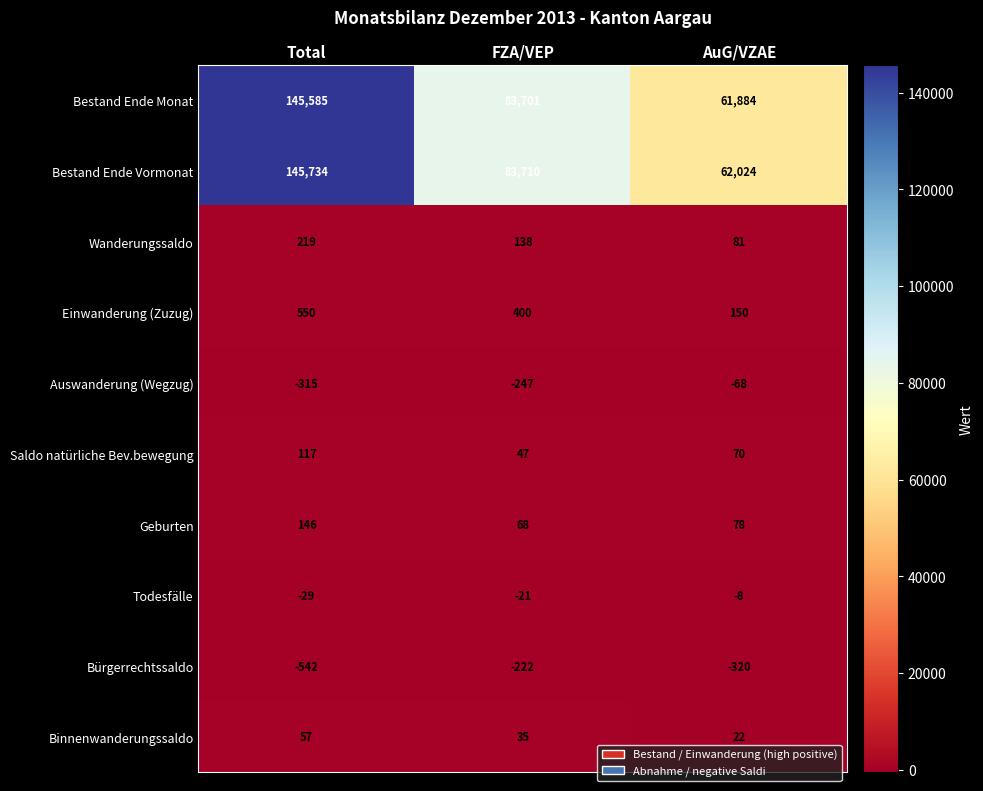

Where does the Bürgerrechtssaldo series first go above -320?

FZA/VEP